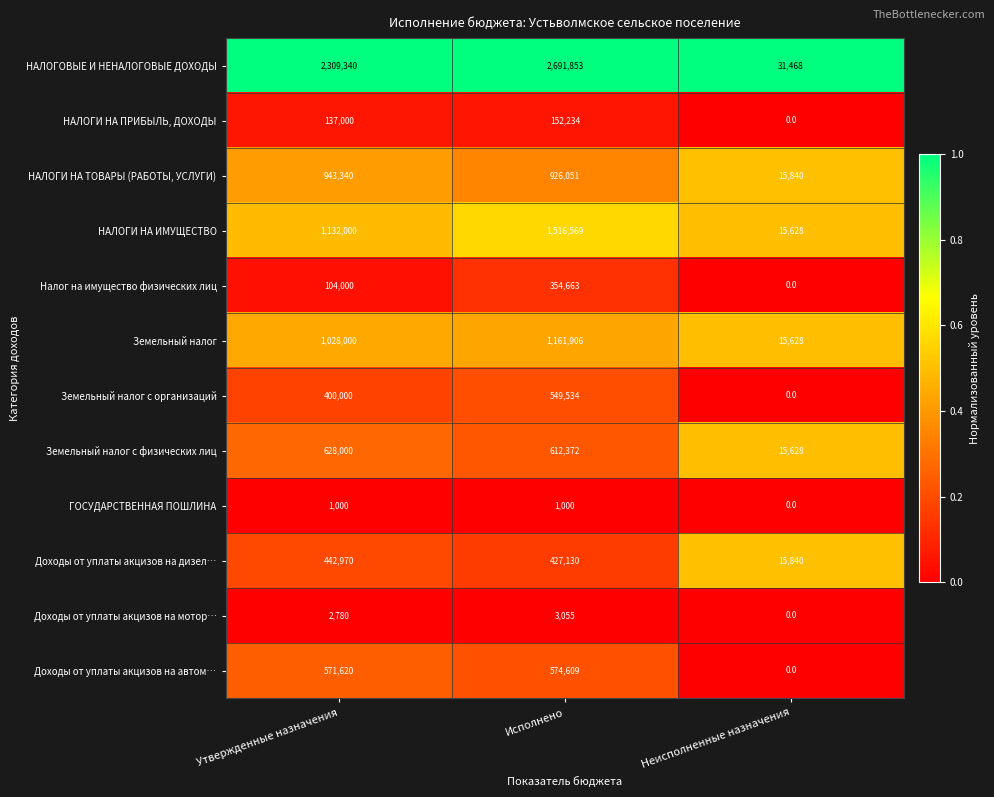

At how many categories does at least one series exceed 0?

3